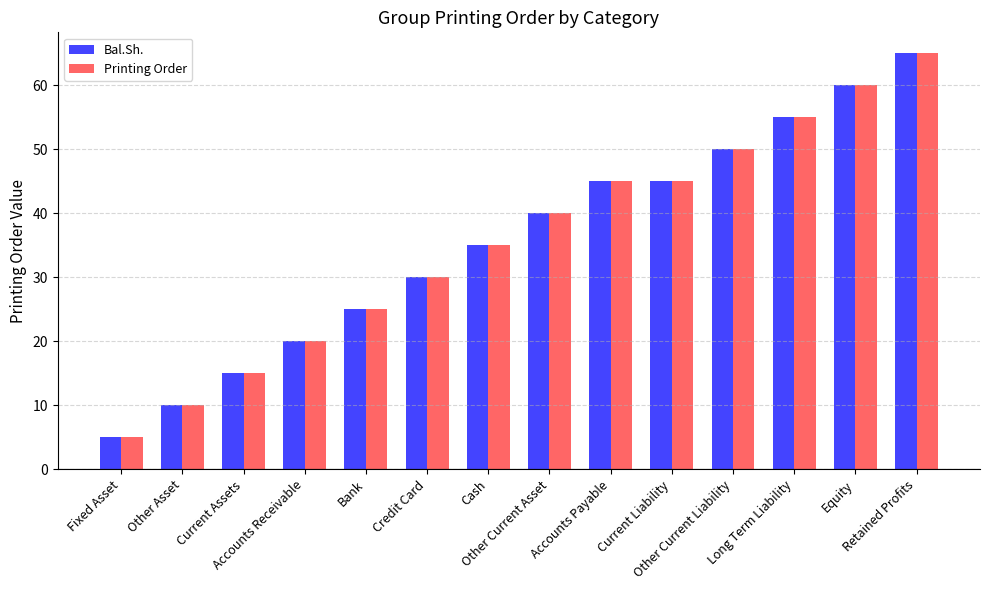

Is it true that Bal.Sh. equals 22 at Accounts Payable?

False